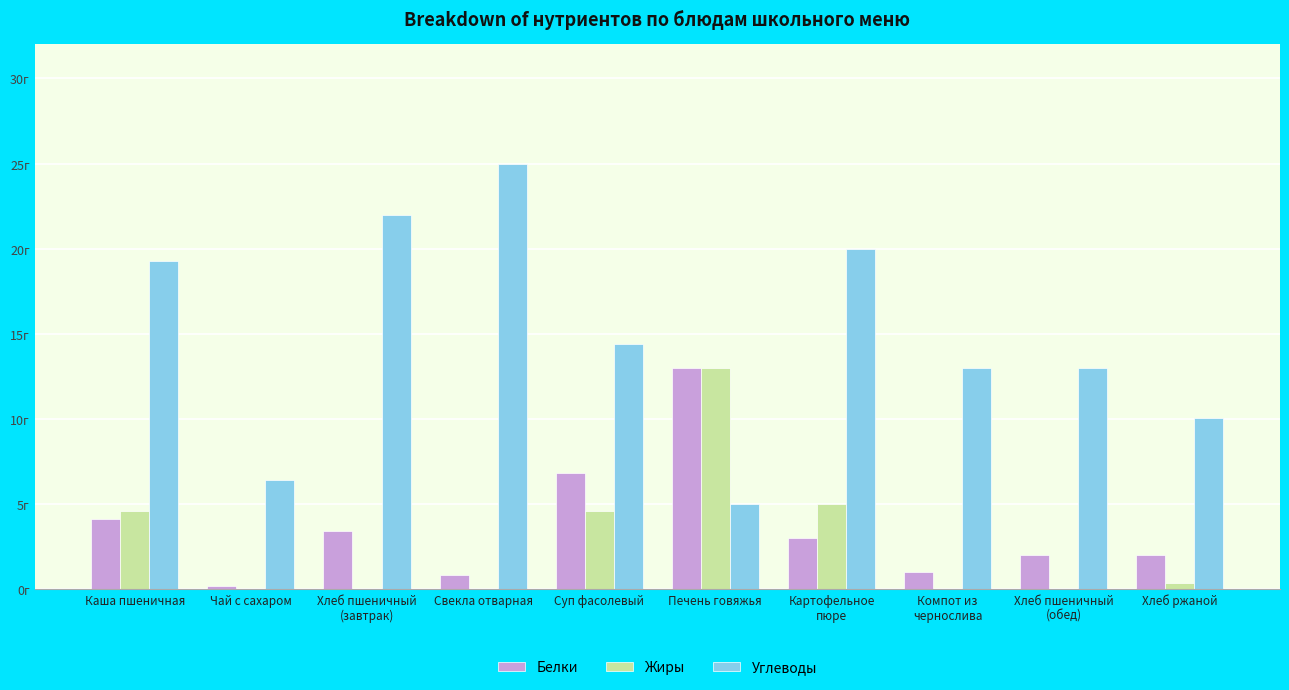

What are all the series names shown in the legend?

Белки, Жиры, Углеводы